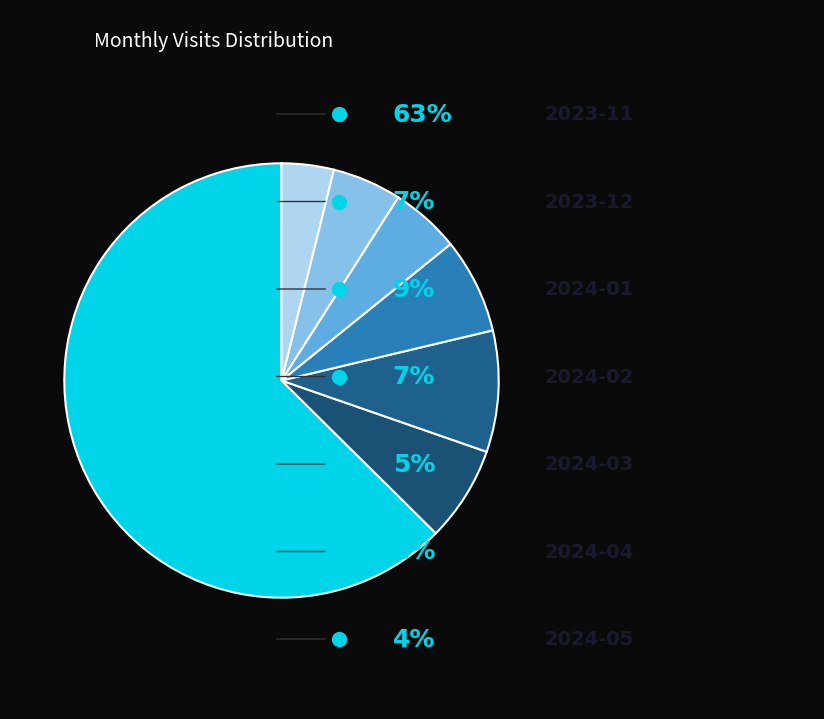

How many segments does this pie chart have?

7